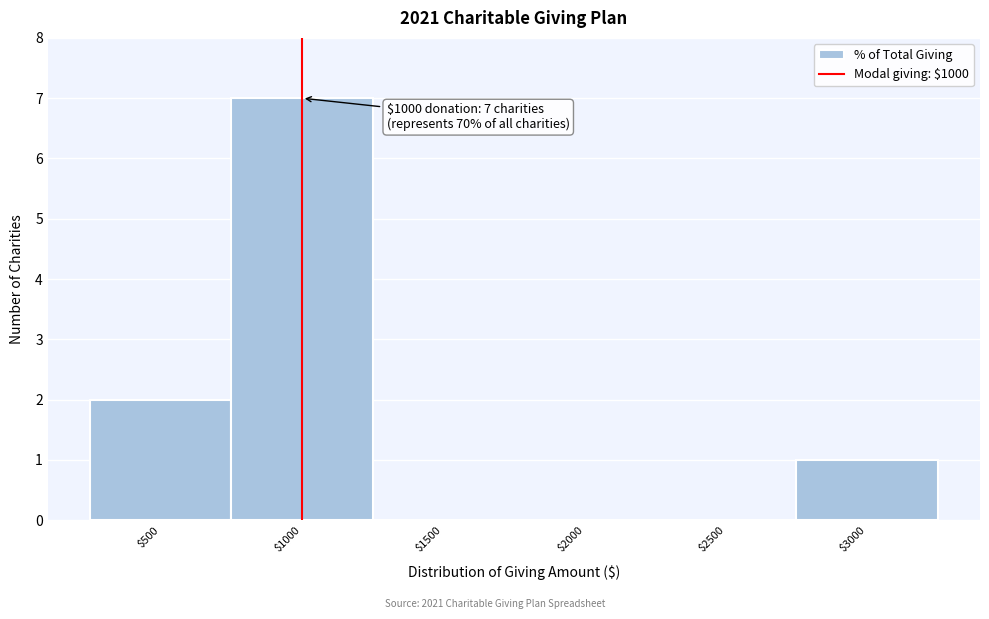

Over which range of the x-axis is the bar tallest?

750 to 1250